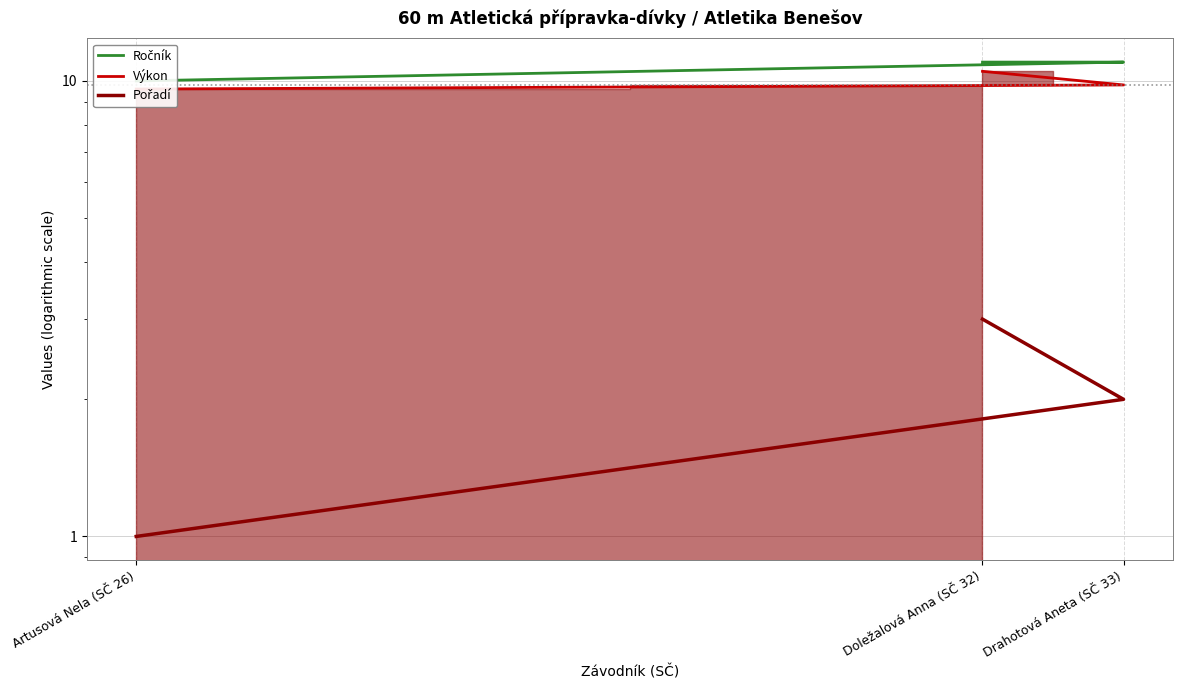

Between Artusová Nela (SČ 26) and Doležalová Anna (SČ 32), which series saw the biggest shift?

Pořadí